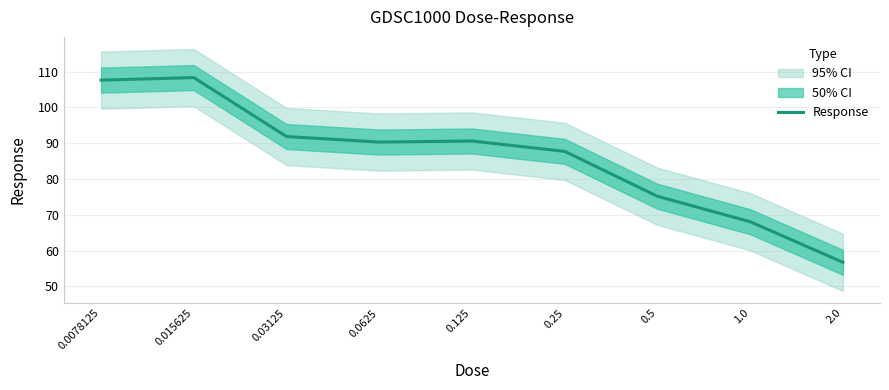

How many points are higher than both their immediate neighbors (excluding endpoints)?

2